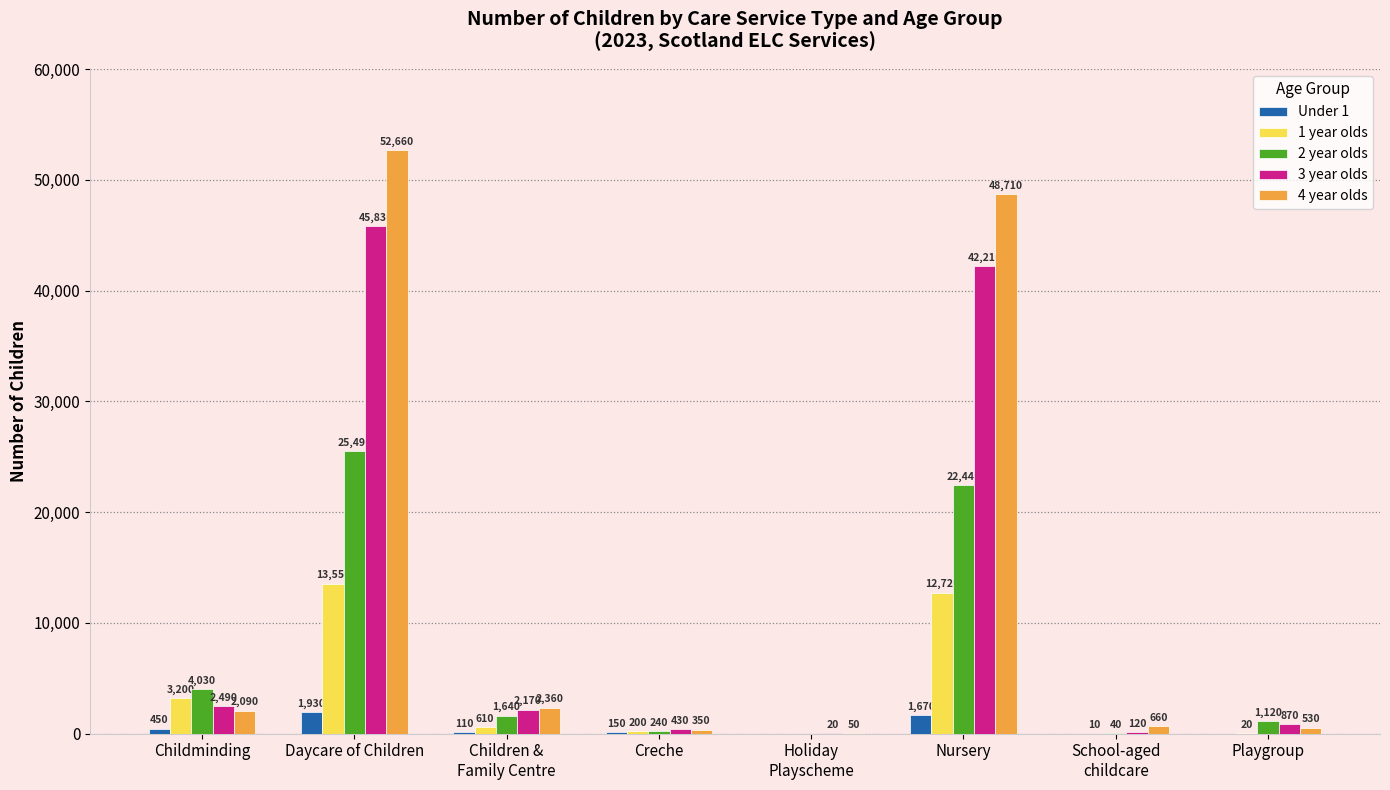

Are the bars horizontal?

No